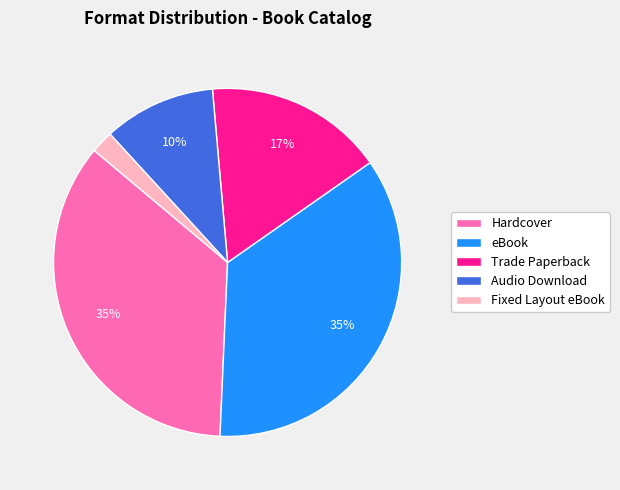

To the nearest percent, what is the average slice percentage?

20%